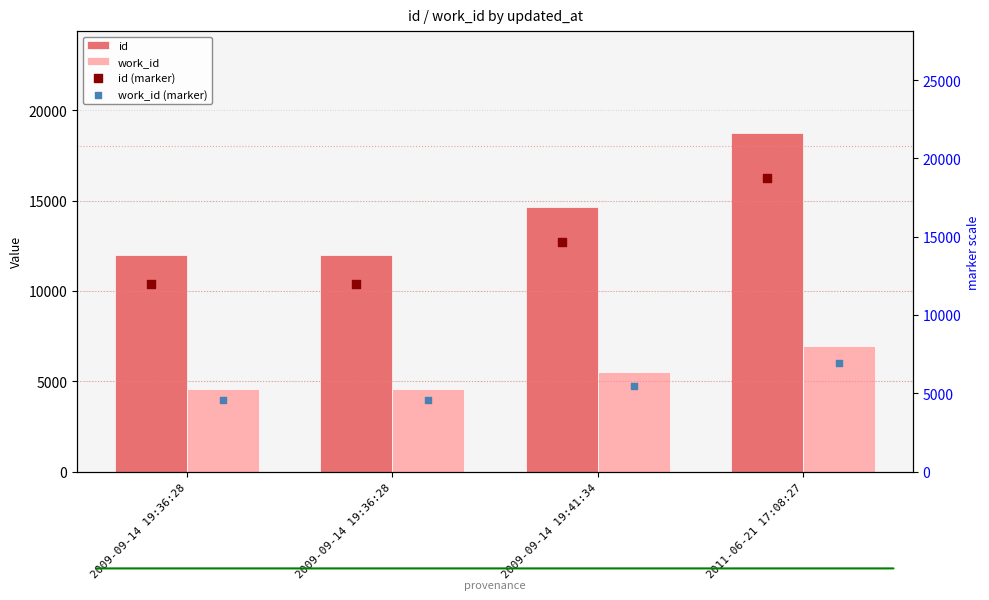

Which series reaches the minimum Y coordinate?

work_id